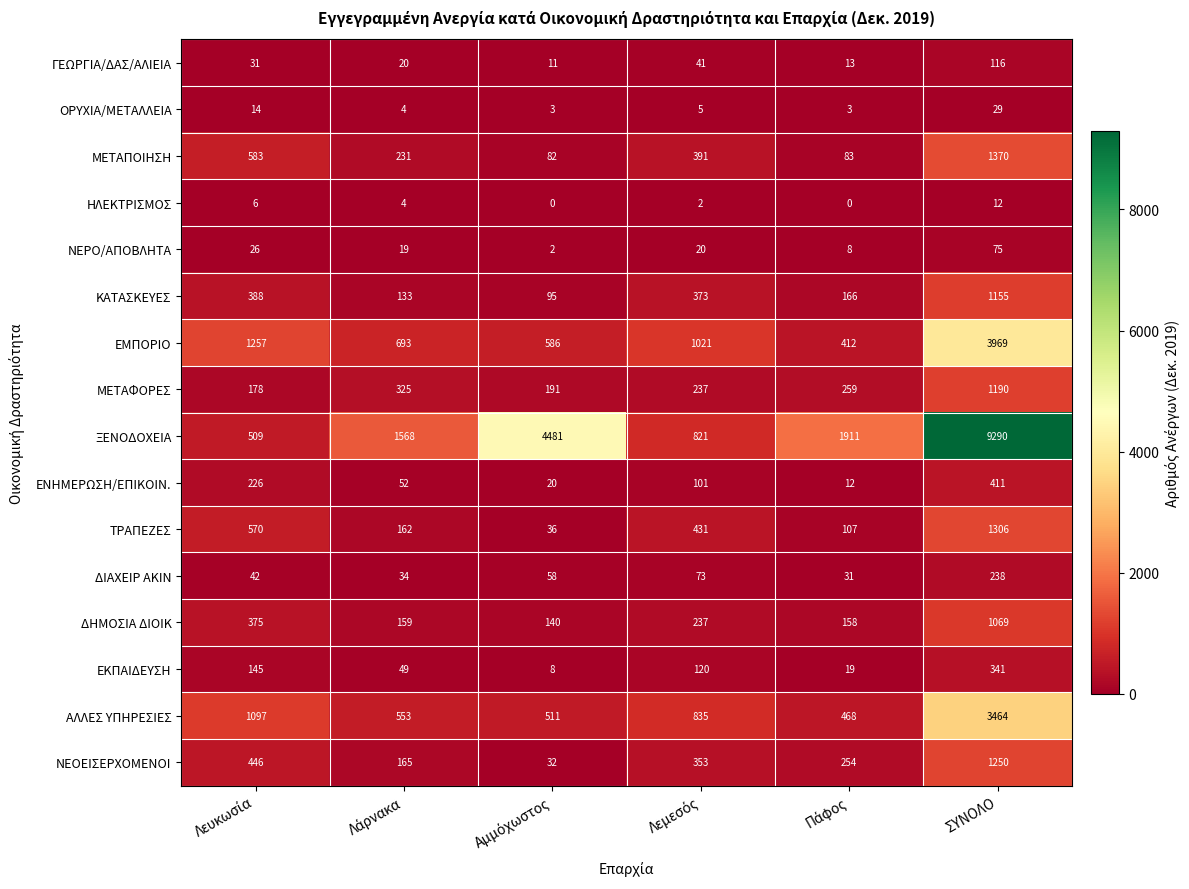

Is it true that ΕΝΗΜΕΡΩΣΗ/ΕΠΙΚΟΙΝ. equals 211 at ΣΥΝΟΛΟ?

False